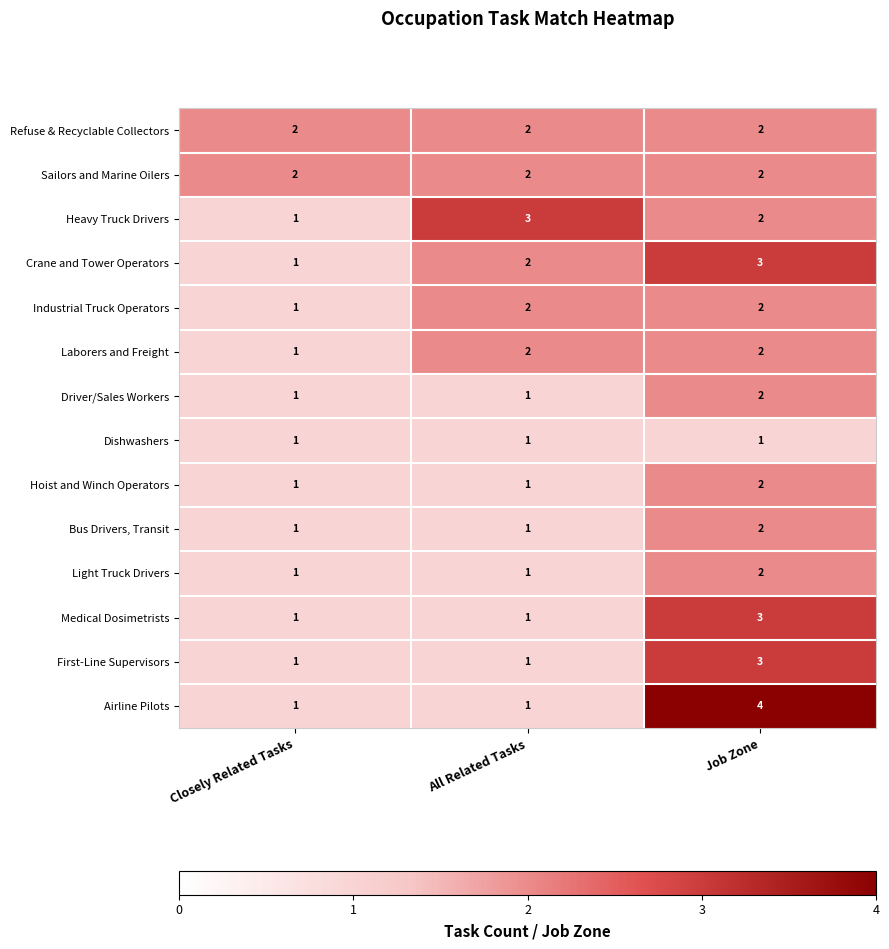

Which category has the highest value in the Driver/Sales Workers series?

Job Zone